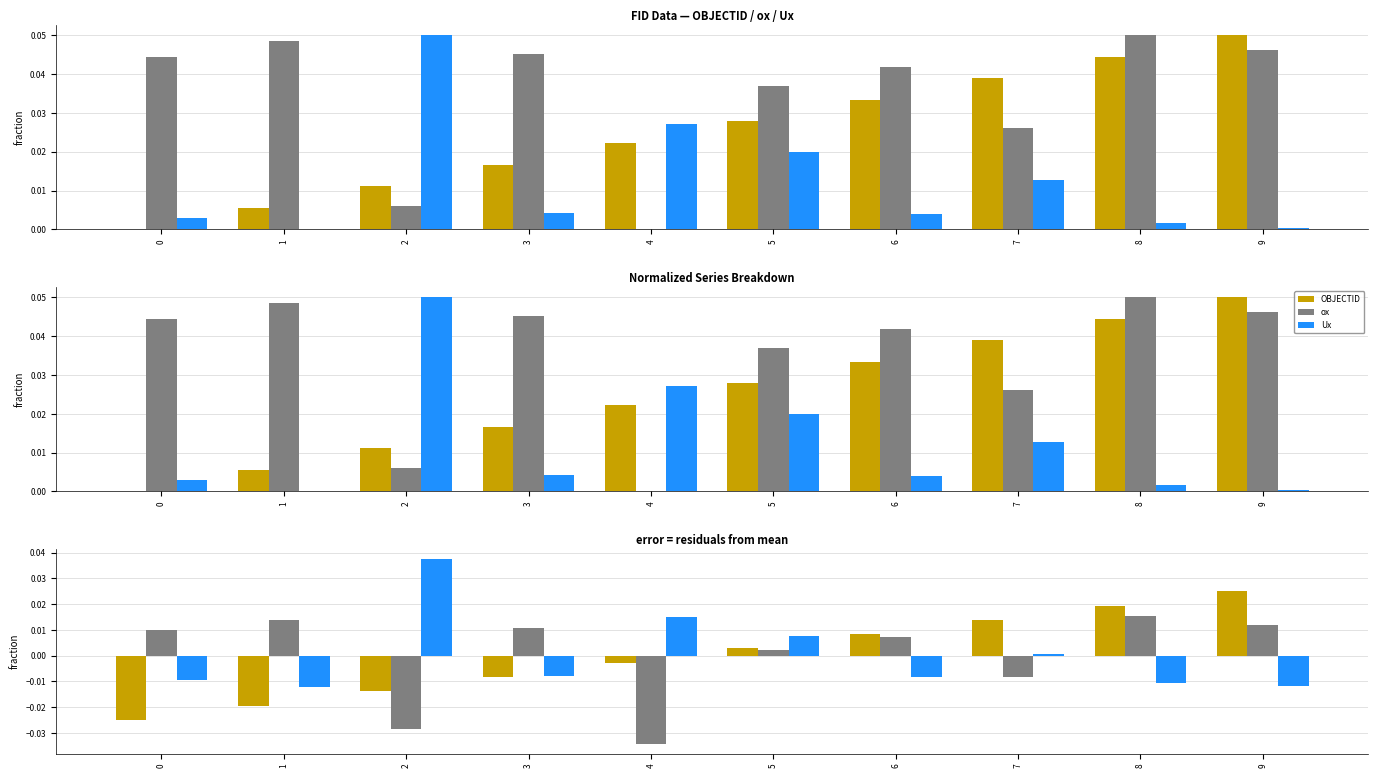

List the series in order of their peak value, lowest first.

ox, OBJECTID, Ux